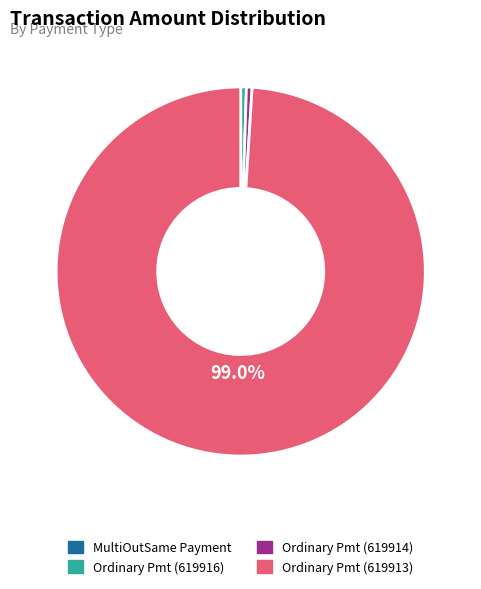

Between Ordinary Pmt (619916) and Ordinary Pmt (619913), which is larger?

Ordinary Pmt (619913)